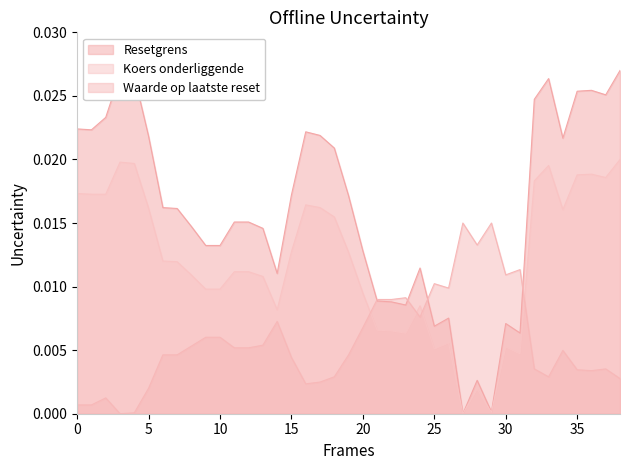

List the series in order of their overall mean, lowest first.

Waarde op laatste reset, Koers onderliggende, Resetgrens